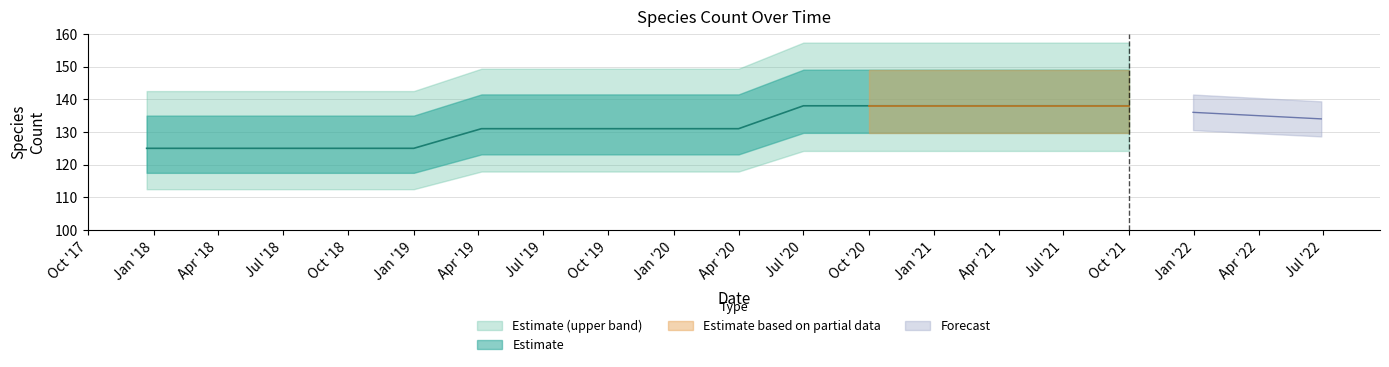

What is the label of the 6th point from the left?

2019-04-06